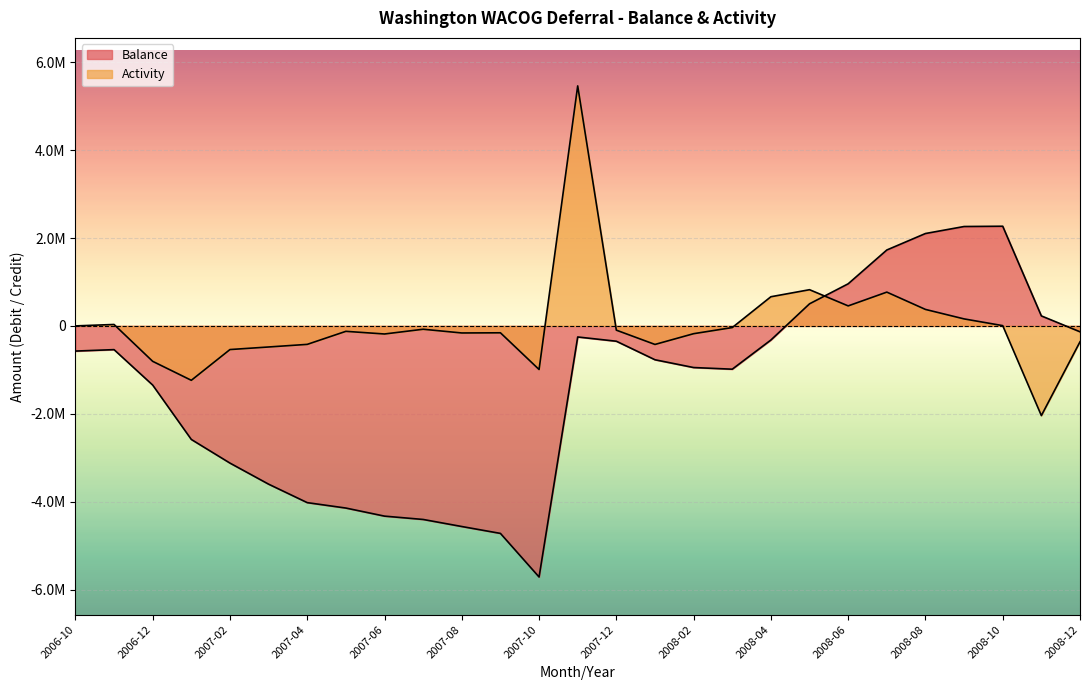

What is the label of the 12th point from the right?

2008-01